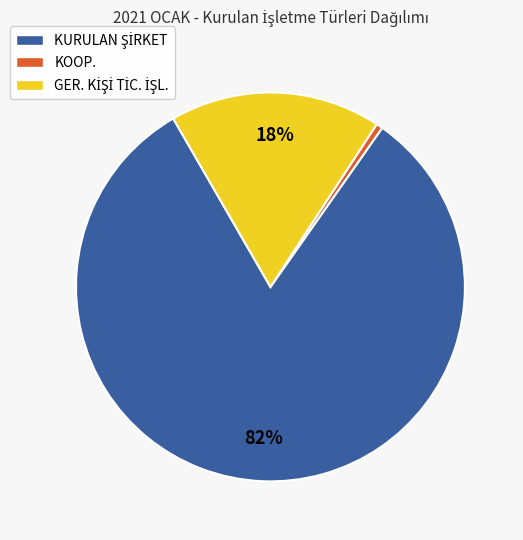

To the nearest percent, what is the average slice percentage?

33%